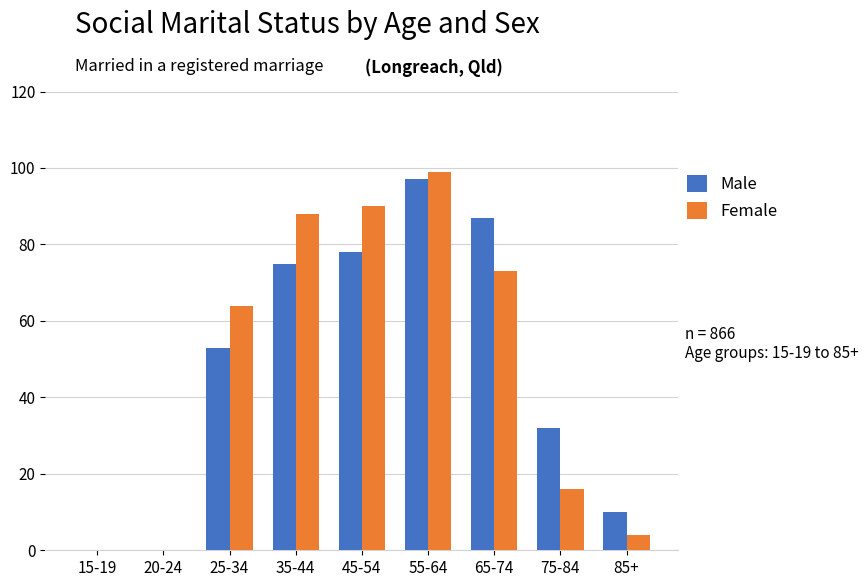

True or false: Male has a value of 75 at 35-44.

True